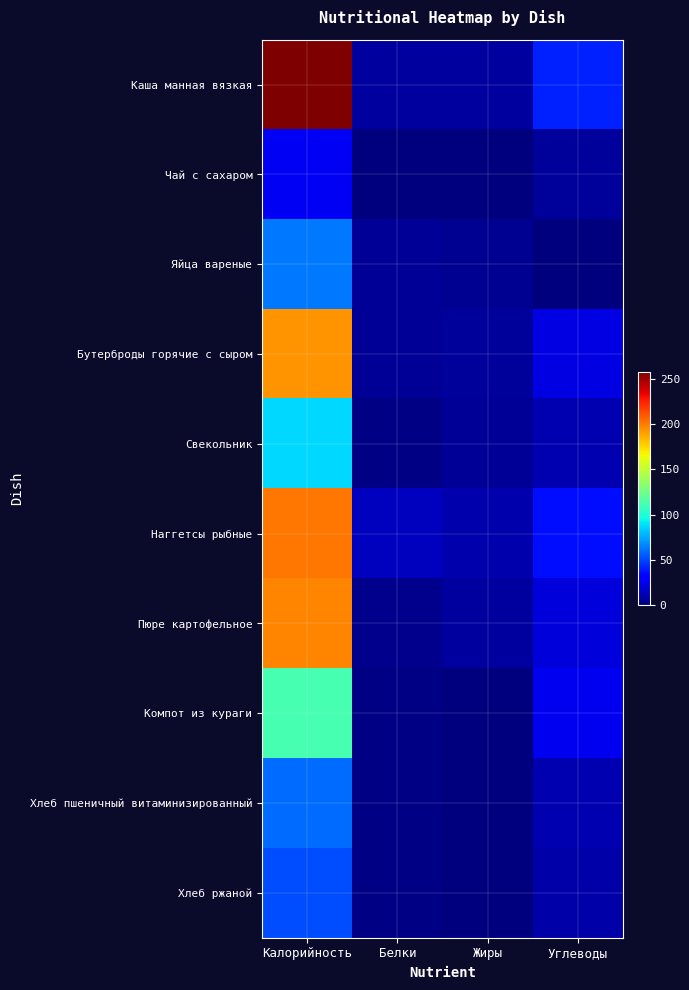

Count the number of data series in this chart.

10